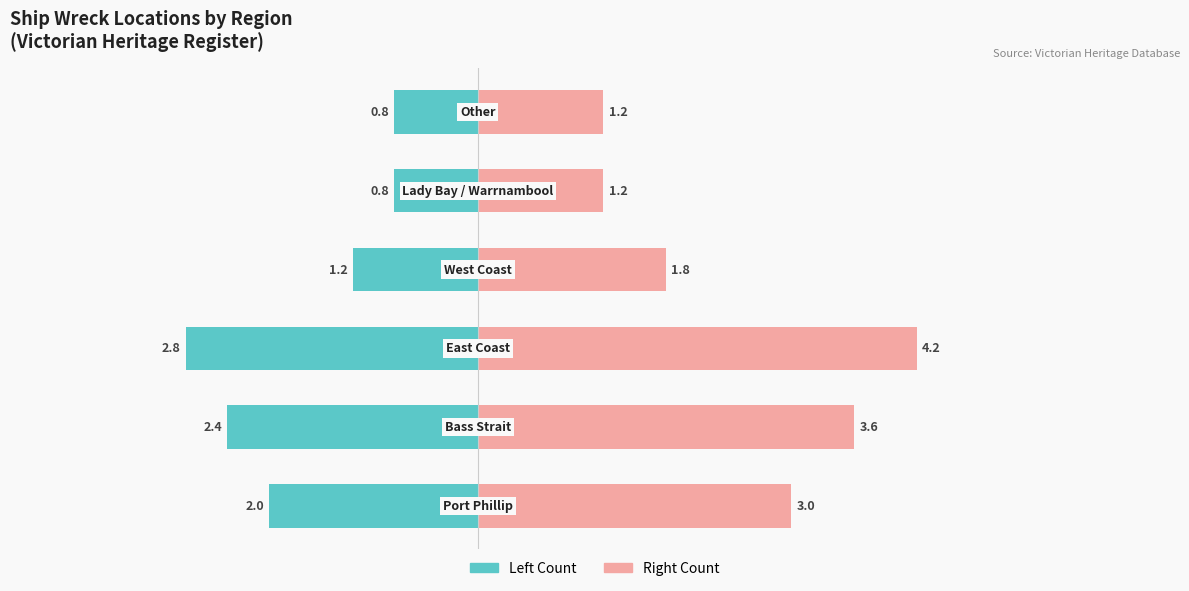

Which series has the widest spread of values?

Heritage Sites (Right)